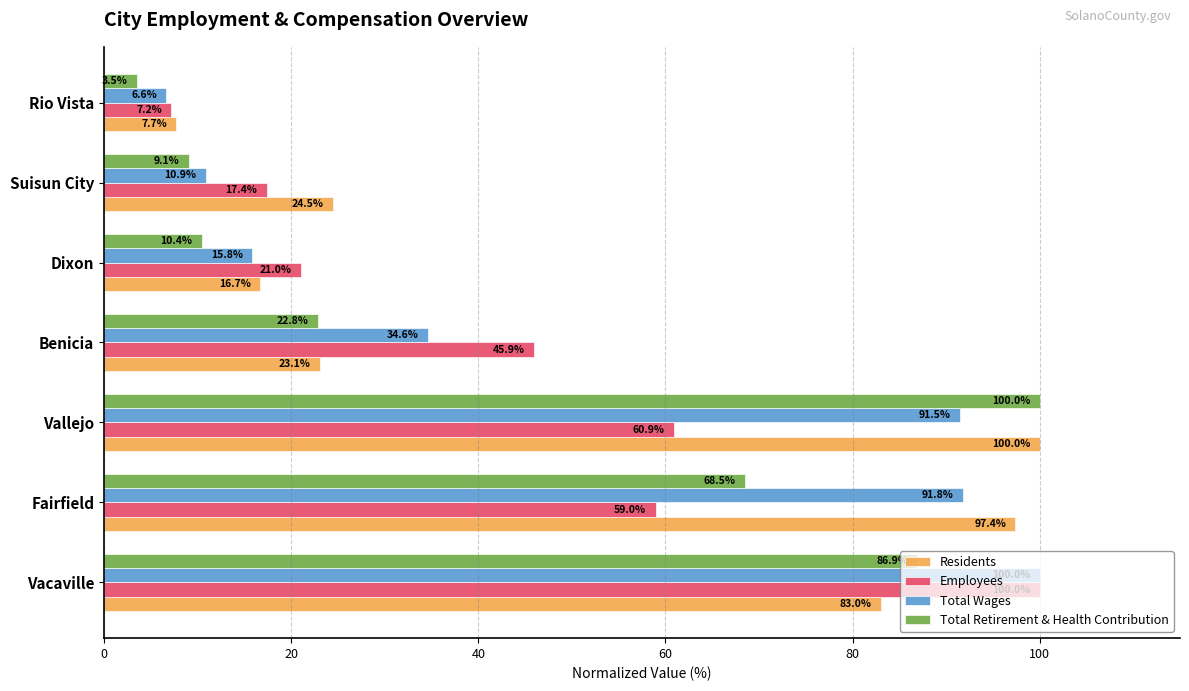

Which series has the largest range (max minus min)?

Total Retirement & Health Contribution